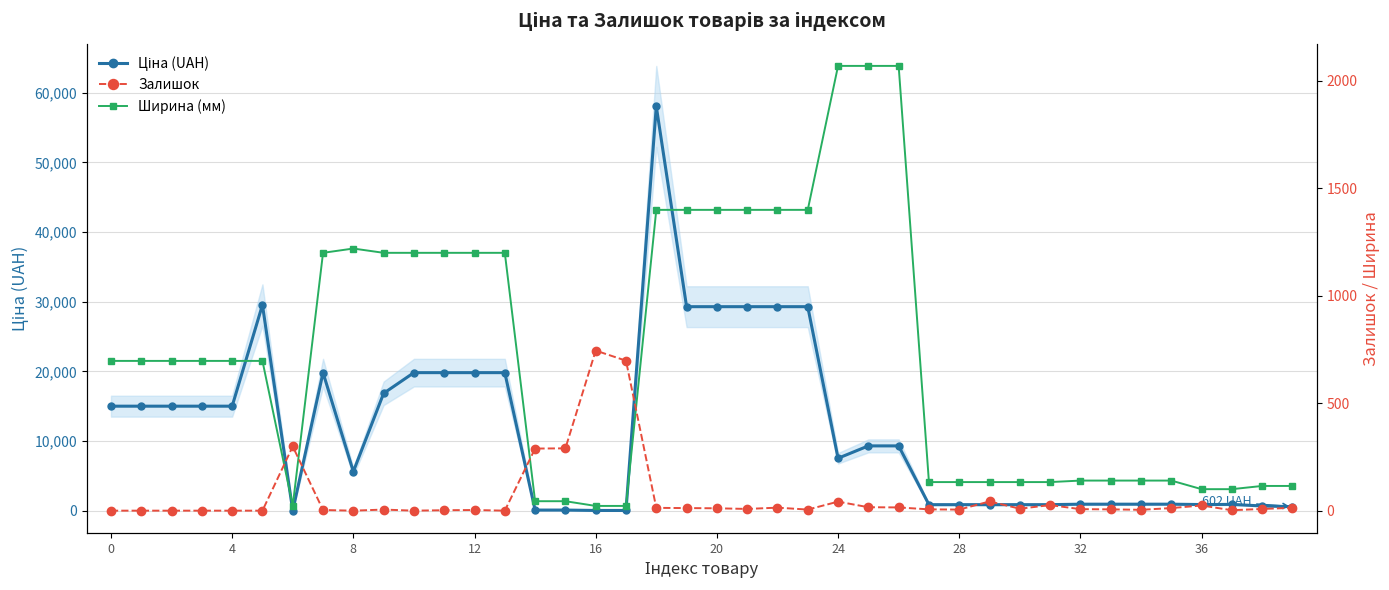

At which category is the sum across all series the highest?

18